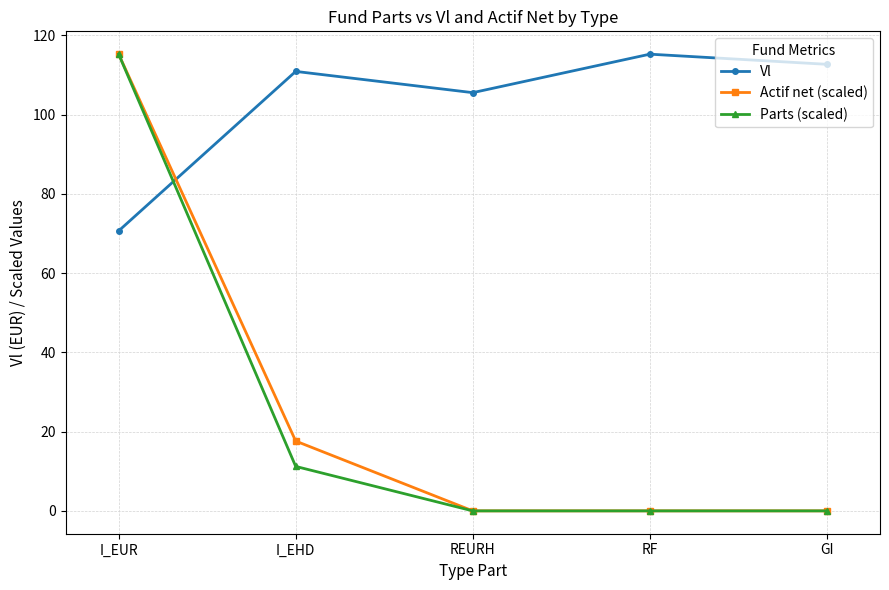

Which category has the highest value in the Actif net (scaled) series?

I_EUR